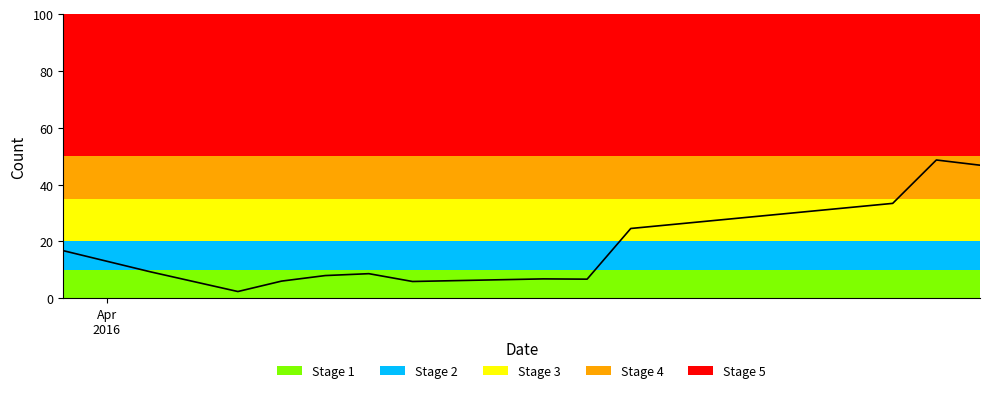

Does the chart have visible grid lines?

No